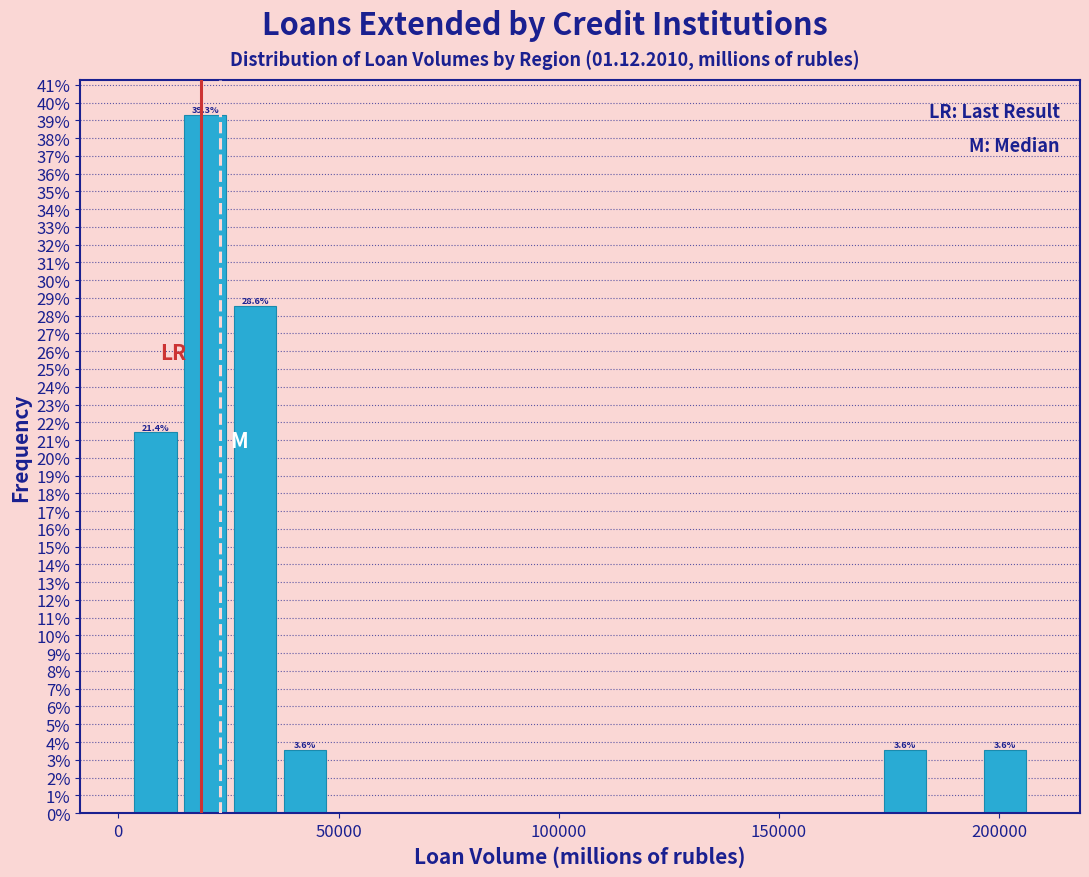

Read against the x-axis, roughly where is the centre of the tallest bar?

20000